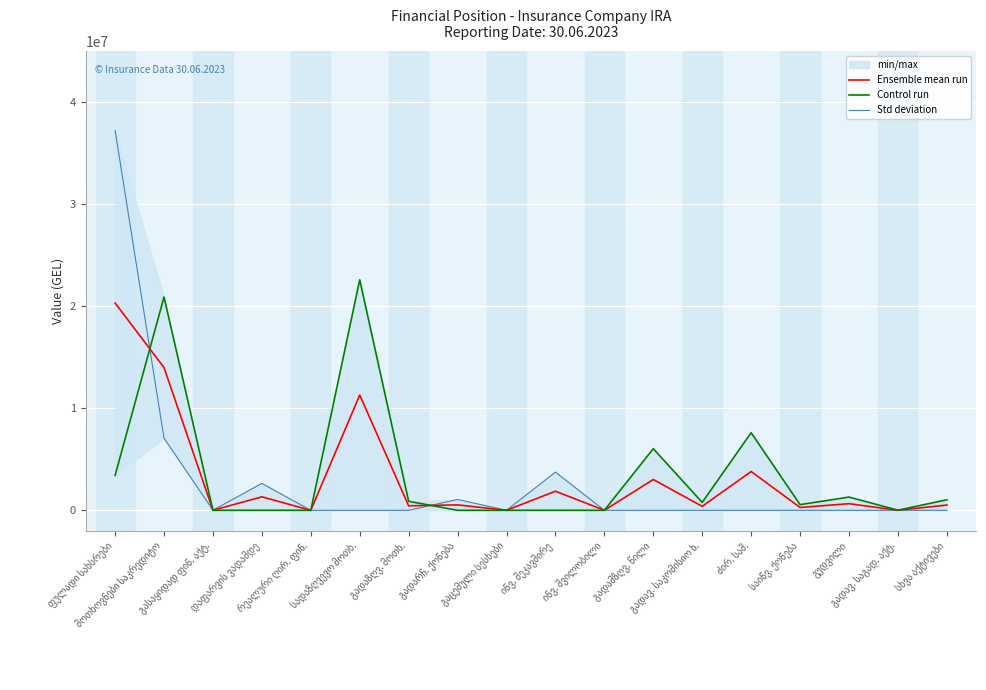

How many values in Ensemble mean run are above zero?

15